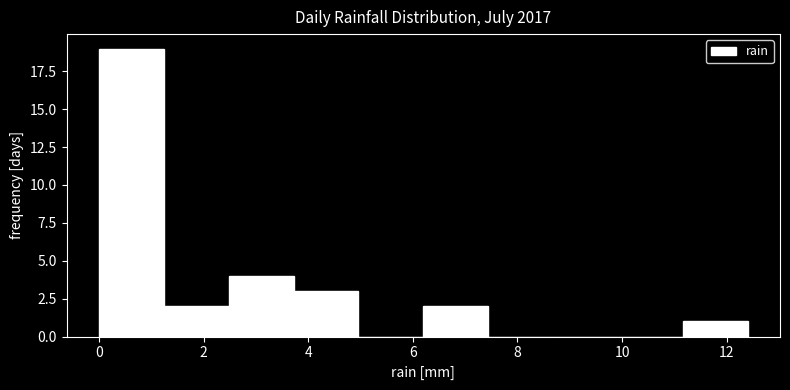

Reading left to right, transcribe this chart: for each bar, give the range it covers on the x-axis and its height. Neither the bar edges nor the heights are printed on the chart, so give them approximately, as read against the axes.

0.00 to 1.24: 19
1.24 to 2.48: 2
2.48 to 3.72: 4
3.72 to 4.96: 3
4.96 to 6.20: 0
6.20 to 7.44: 2
7.44 to 8.68: 0
8.68 to 9.92: 0
9.92 to 11.16: 0
11.16 to 12.40: 1